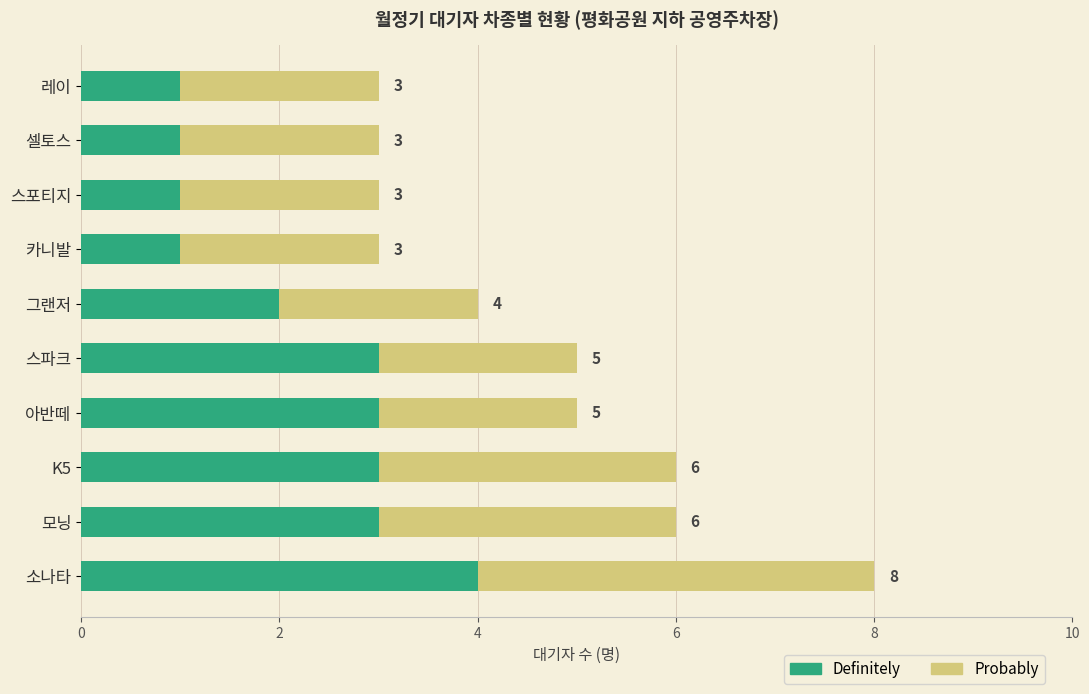

The value of Definitely at K5 is 3. True or false?

True